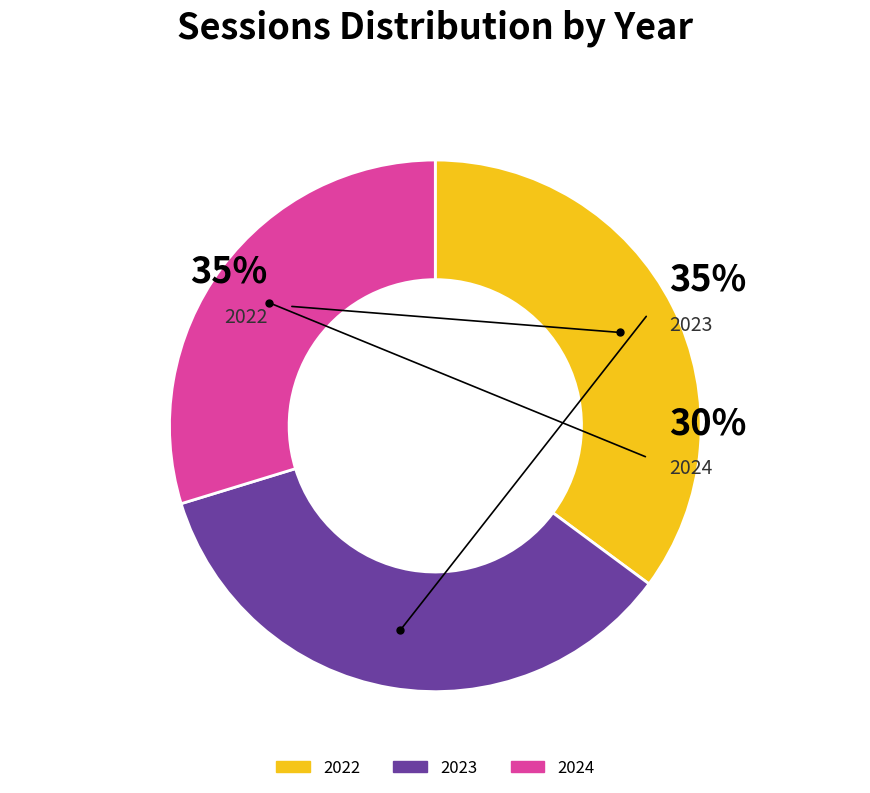

Count the number of slices in the pie.

3